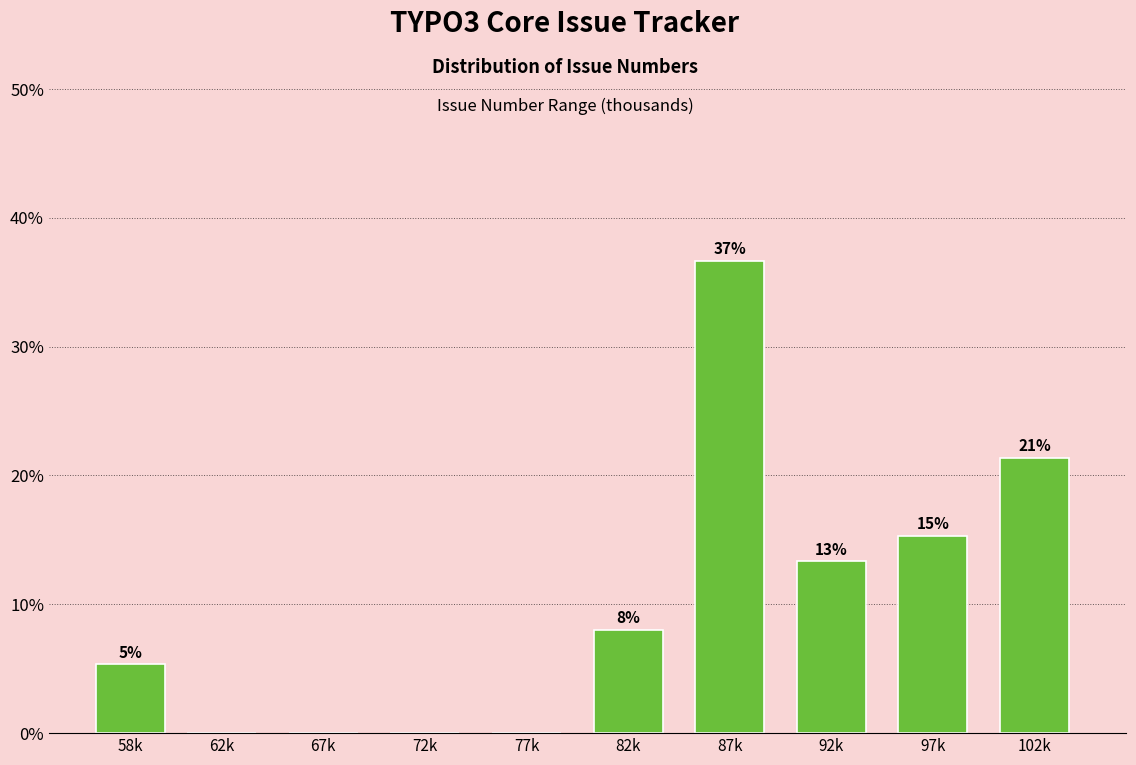

Are the bars horizontal?

No